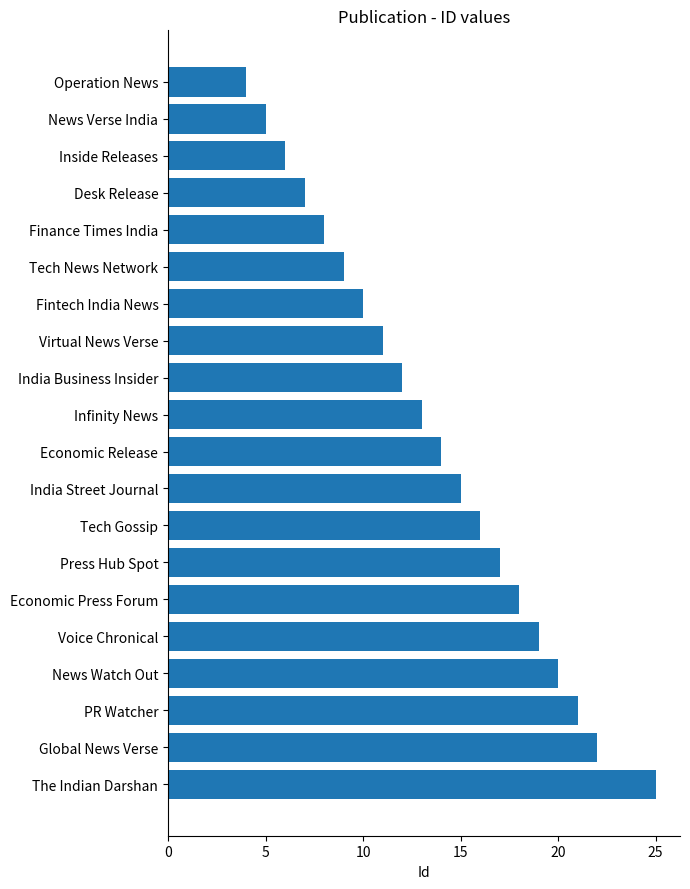

List the labels in order of value, largest first.

The Indian Darshan, Global News Verse, PR Watcher, News Watch Out, Voice Chronical, Economic Press Forum, Press Hub Spot, Tech Gossip, India Street Journal, Economic Release, Infinity News, India Business Insider, Virtual News Verse, Fintech India News, Tech News Network, Finance Times India, Desk Release, Inside Releases, News Verse India, Operation News